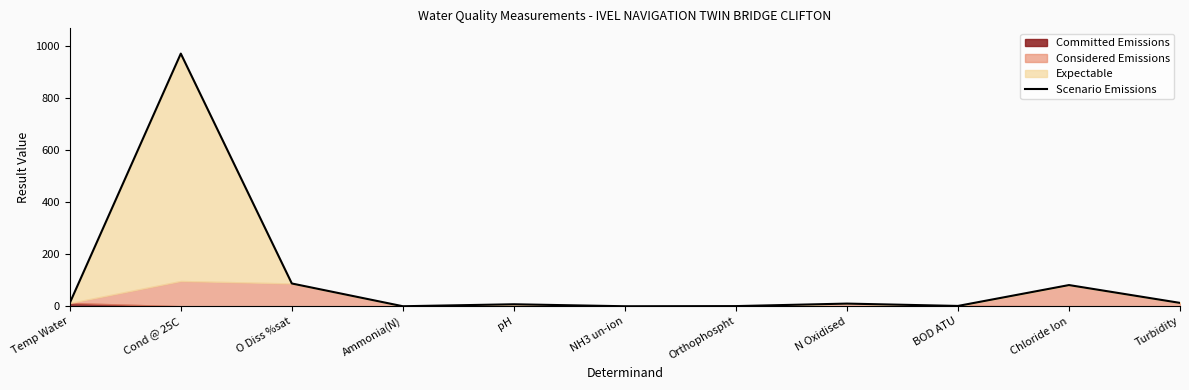

The value of Scenario Emissions at O Diss %sat is 87.5. True or false?

True